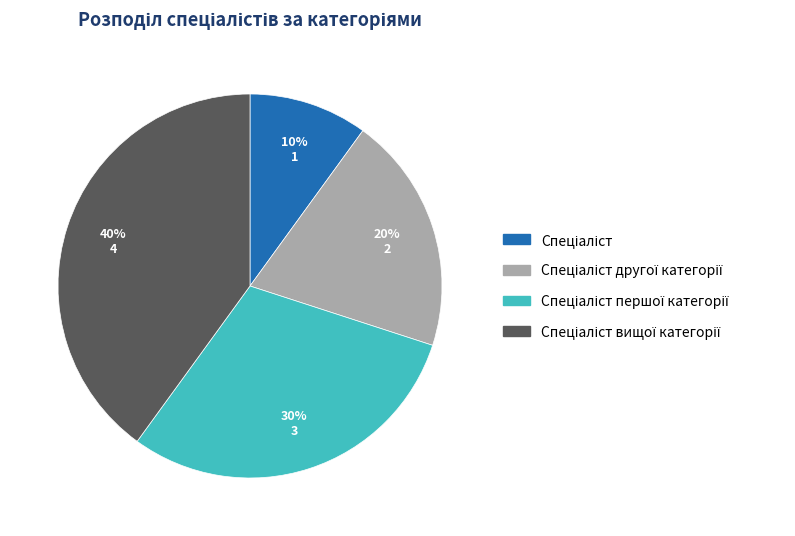

Does any single category account for the majority?

No